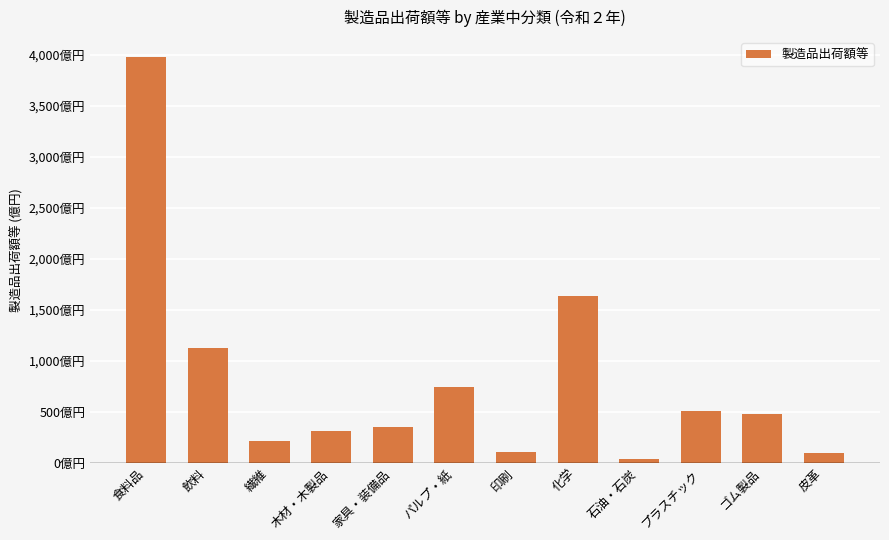

What is the sum of the values at 石油・石炭 and 皮革?

133.5